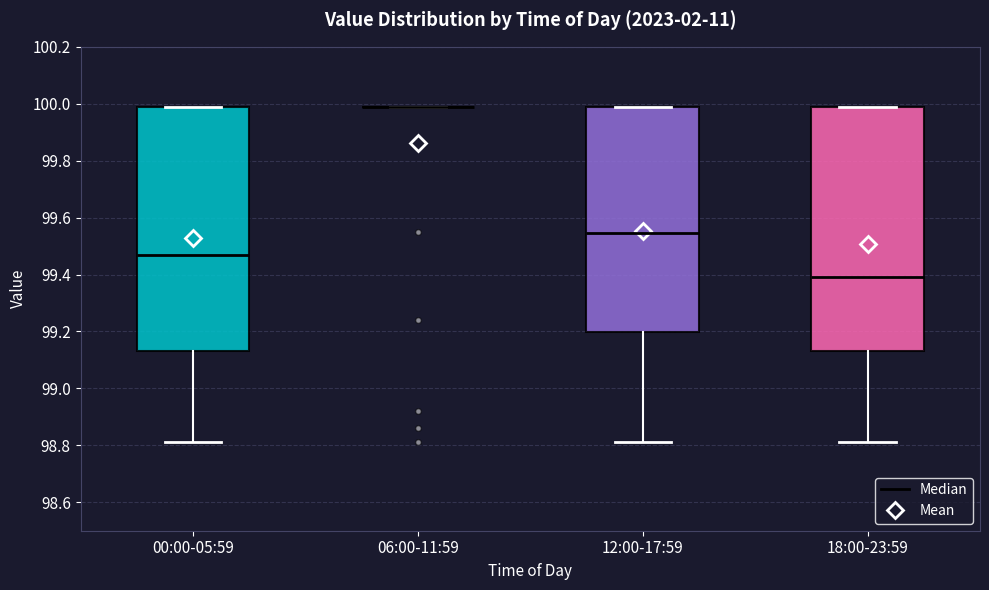

Reading left to right, read every box against the y-axis: the position of its median line, the range the box covers, and the ends of its whiskers. The values are not printed on the chart, so give them approximately, as read against the axis.

00:00-05:59: median 99.48, box 99.14 to 100.00, whiskers 98.82 to 100.00
06:00-11:59: box collapsed to a line at 100.00, whiskers 100.00 to 100.00
12:00-17:59: median 99.54, box 99.20 to 100.00, whiskers 98.82 to 100.00
18:00-23:59: median 99.40, box 99.14 to 100.00, whiskers 98.82 to 100.00